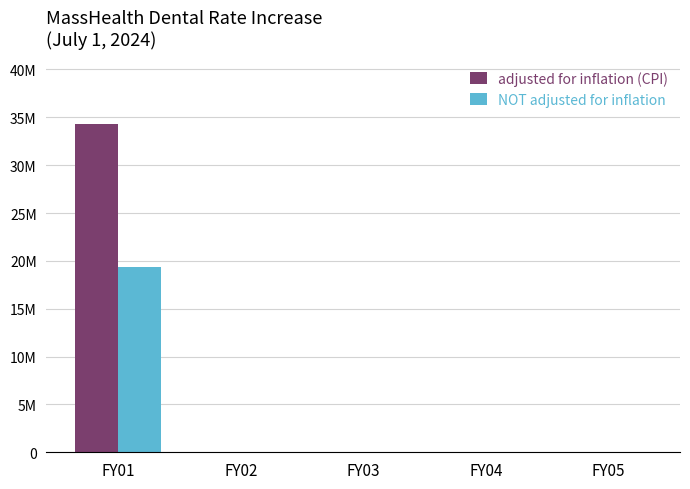

How many values in the NOT adjusted for inflation series exceed 0?

1